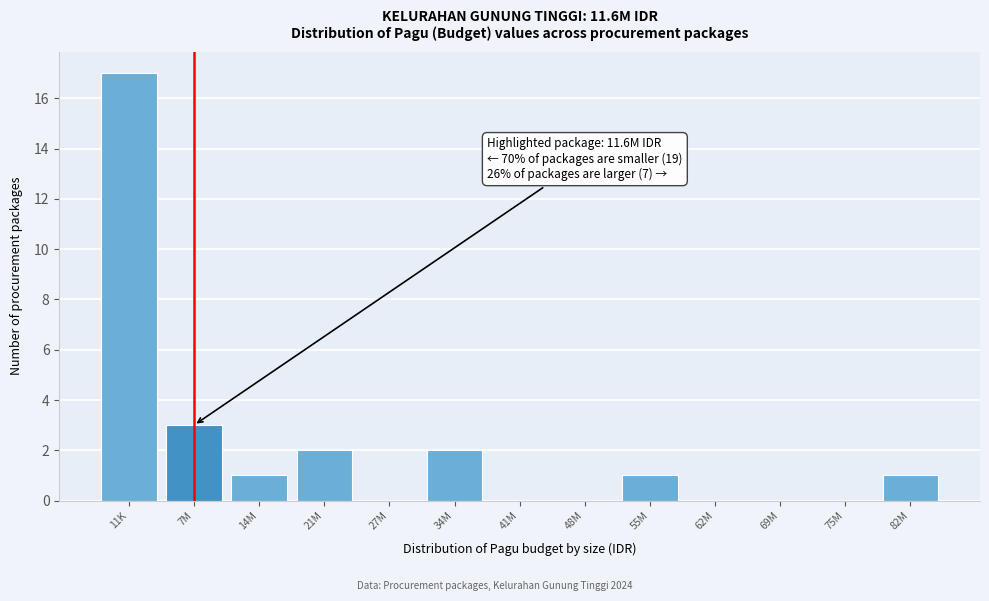

Reading left to right, list all the values displayed in this chart.

11K=17	7M=3	14M=1	21M=2	27M=0	34M=2	41M=0	48M=0	55M=1	62M=0	69M=0	75M=0	82M=1